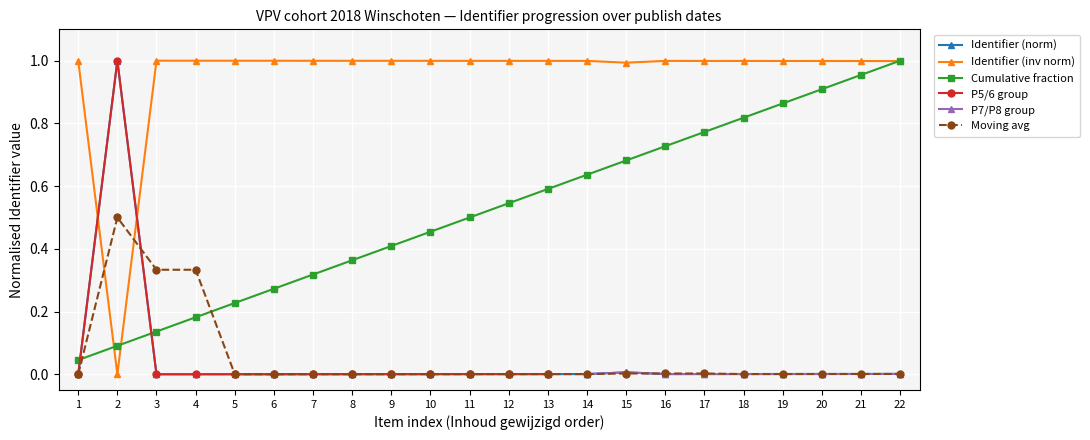

Is it true that Identifier (inv norm) equals 1.0 at 21?

True